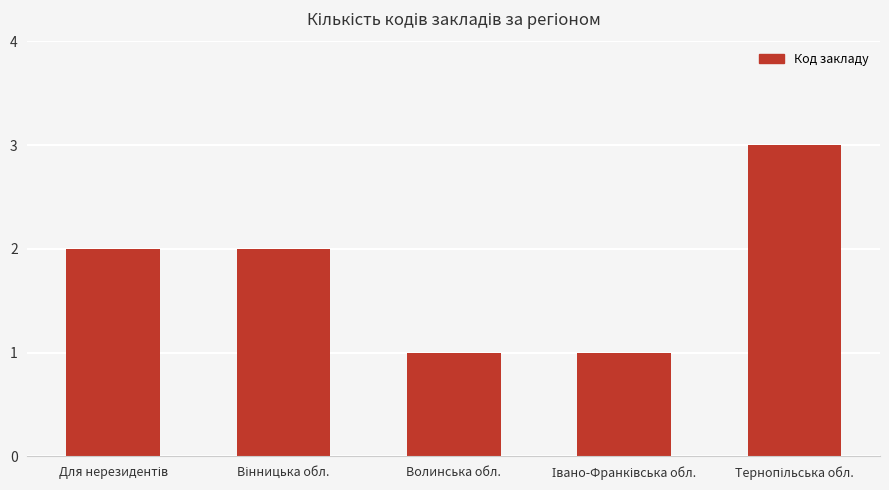

What is the difference between the maximum and minimum values?

2